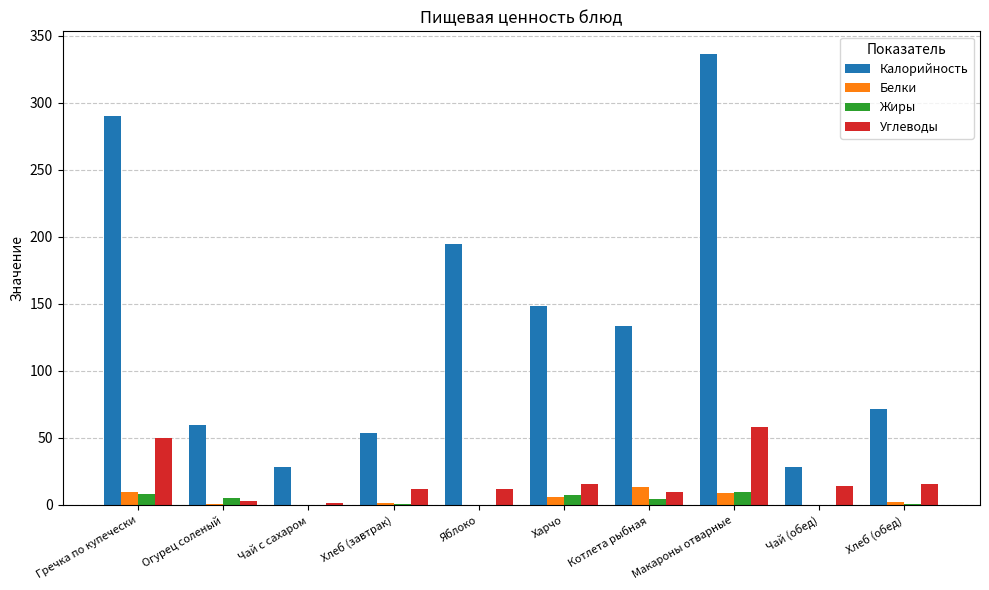

At which category is the sum across all series the highest?

Макароны отварные